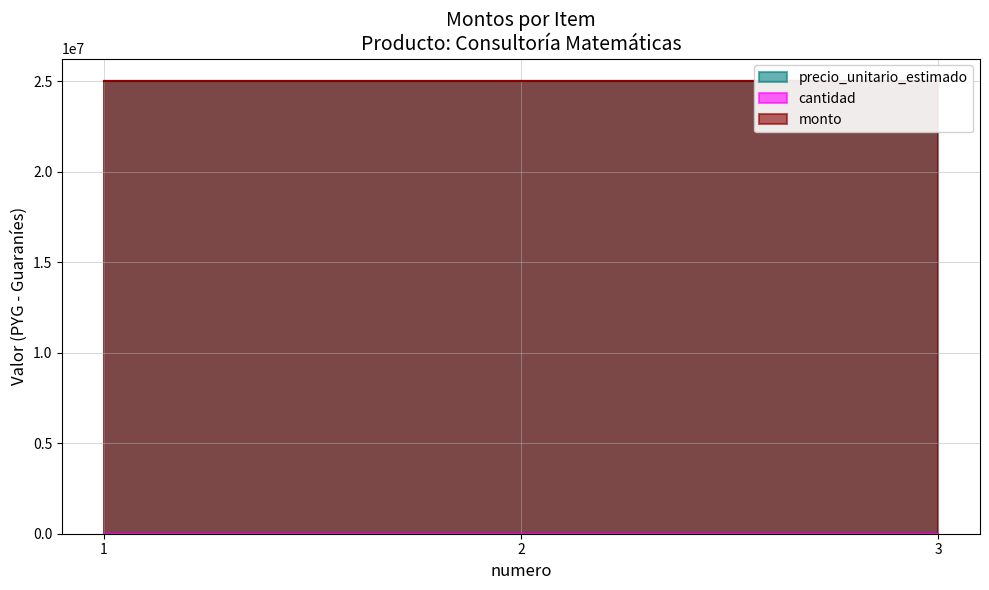

Is it true that precio_unitario_estimado equals 39107346 at 2?

False